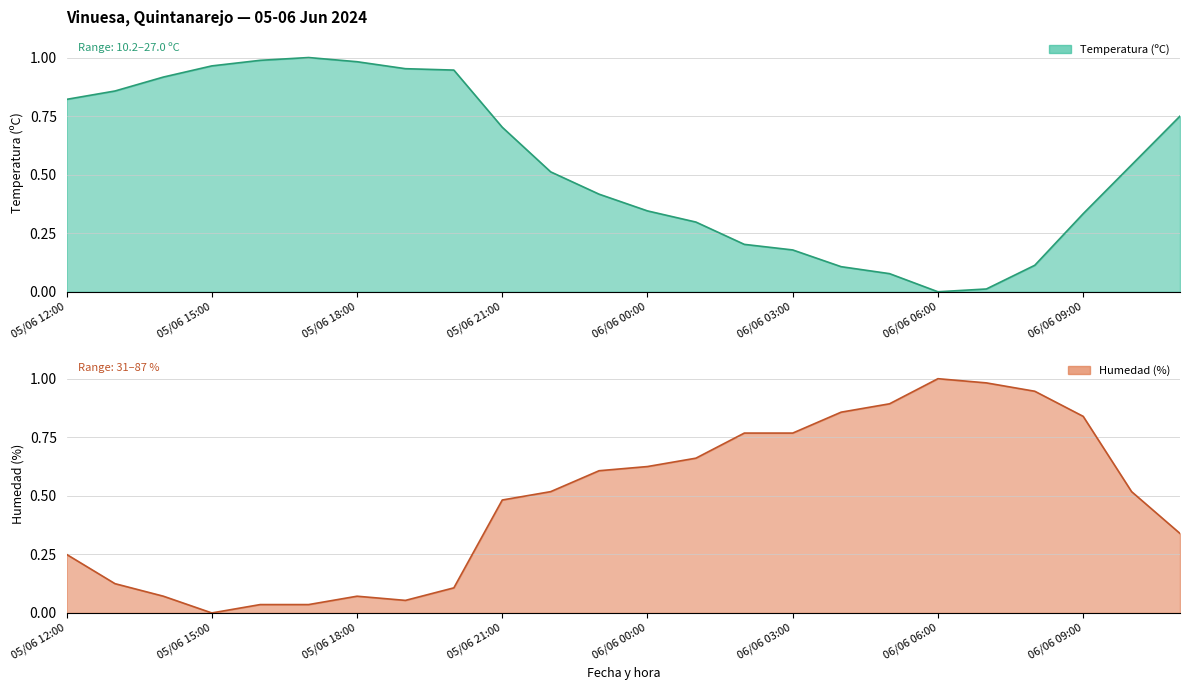

Reading left to right, extract all data points from this chart.

Temperatura (ºC): 05/06 12:00=0.8	05/06 13:00=0.9	05/06 14:00=0.9	05/06 15:00=1.0	05/06 16:00=1.0	05/06 17:00=1.0	05/06 18:00=1.0	05/06 19:00=1.0	05/06 20:00=0.9	05/06 21:00=0.7	05/06 22:00=0.5	05/06 23:00=0.4	06/06 00:00=0.3	06/06 01:00=0.3	06/06 02:00=0.2	06/06 03:00=0.2	06/06 04:00=0.1	06/06 05:00=0.1	06/06 06:00=0.0	06/06 07:00=0.0	06/06 08:00=0.1	06/06 09:00=0.3	06/06 10:00=0.5	06/06 11:00=0.8
Humedad (%): 05/06 12:00=0.2	05/06 13:00=0.1	05/06 14:00=0.1	05/06 15:00=0.0	05/06 16:00=0.0	05/06 17:00=0.0	05/06 18:00=0.1	05/06 19:00=0.1	05/06 20:00=0.1	05/06 21:00=0.5	05/06 22:00=0.5	05/06 23:00=0.6	06/06 00:00=0.6	06/06 01:00=0.7	06/06 02:00=0.8	06/06 03:00=0.8	06/06 04:00=0.9	06/06 05:00=0.9	06/06 06:00=1.0	06/06 07:00=1.0	06/06 08:00=0.9	06/06 09:00=0.8	06/06 10:00=0.5	06/06 11:00=0.3